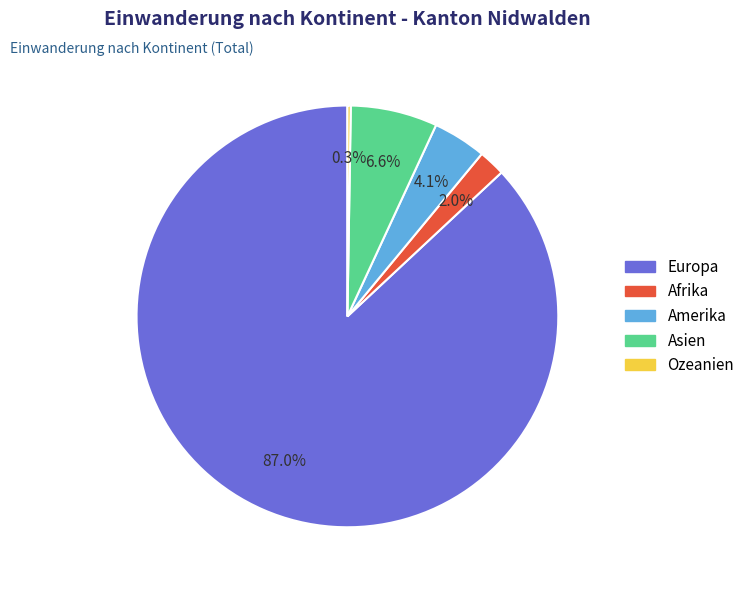

To the nearest percent, what is the difference between the Amerika and Afrika slice percentages?

2%